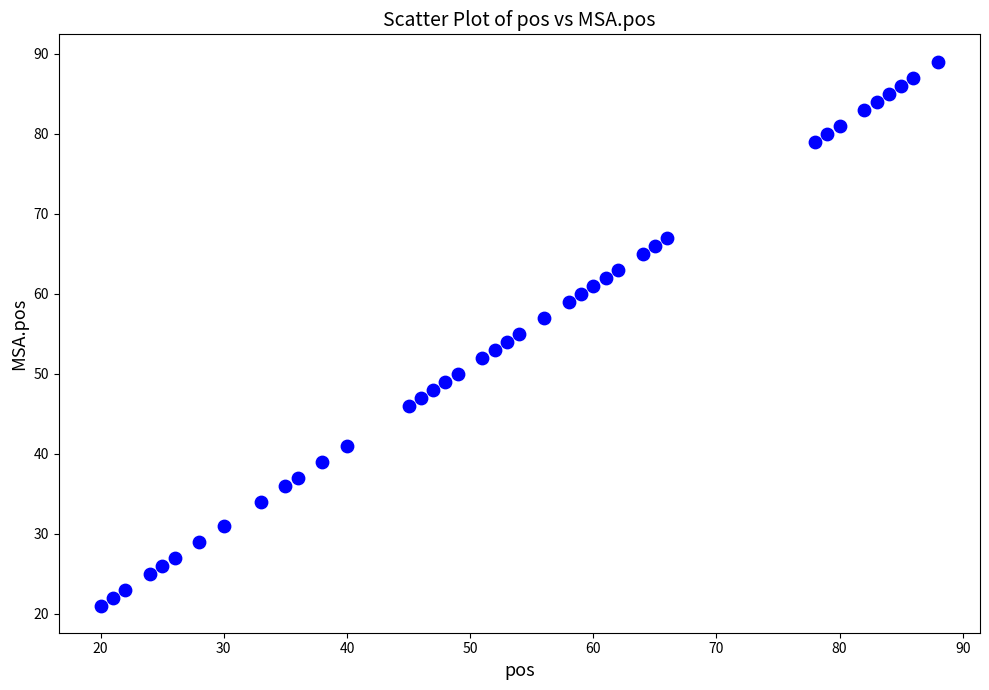

What is the range of X values (max minus min)?

68